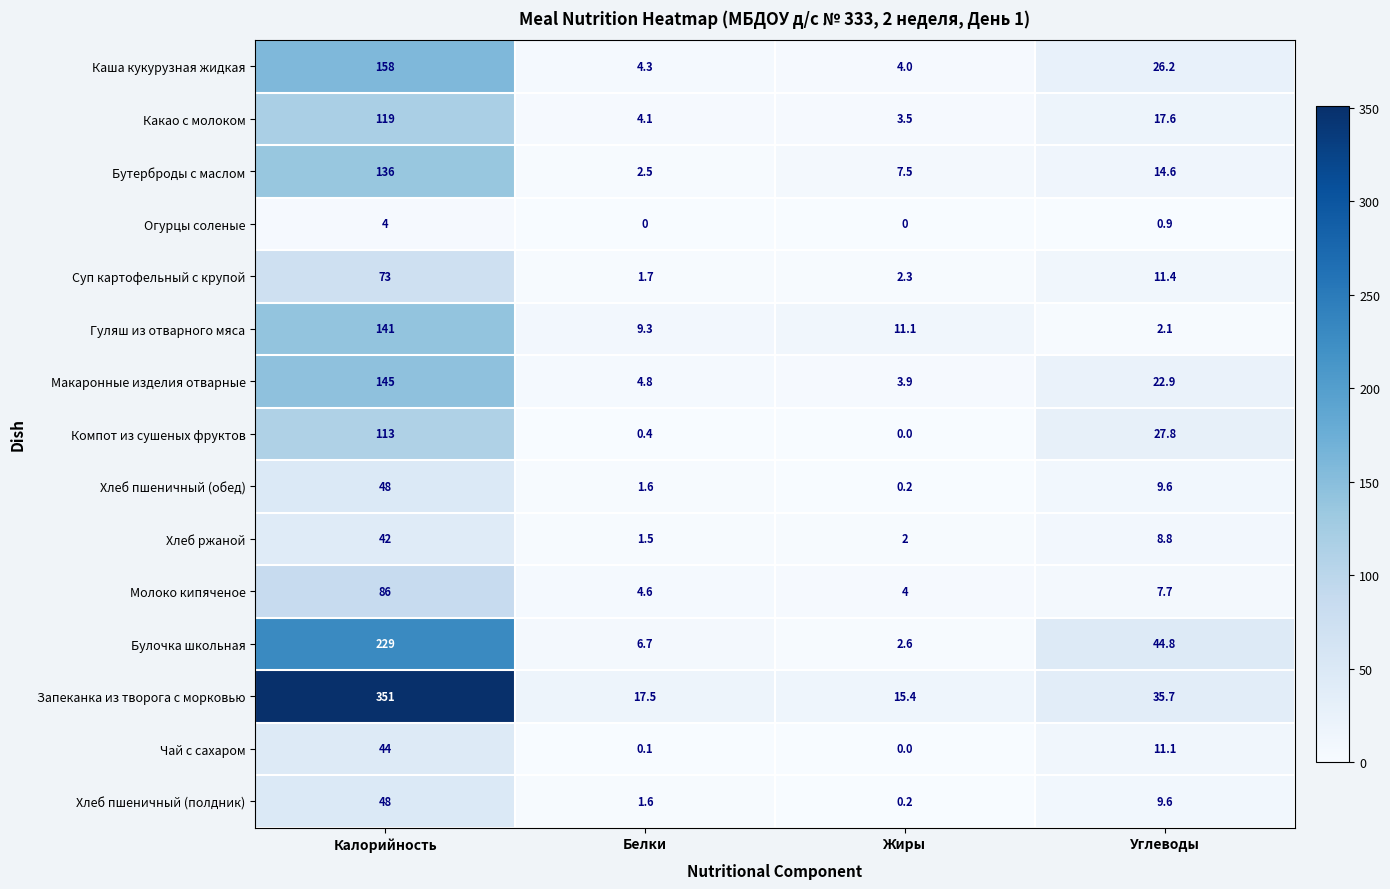

Between Калорийность and Жиры, which series saw the biggest shift?

Запеканка из творога с морковью